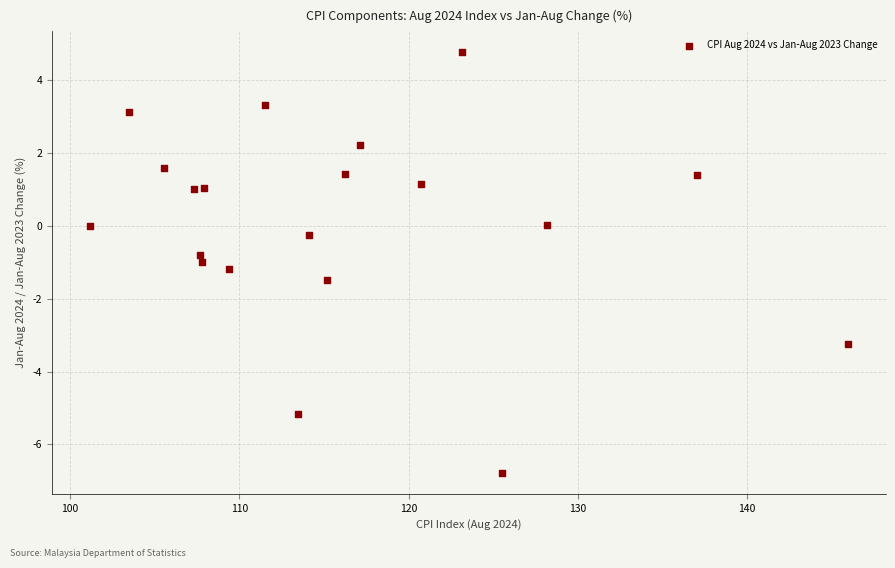

What is the range of Y values (max minus min)?

11.5